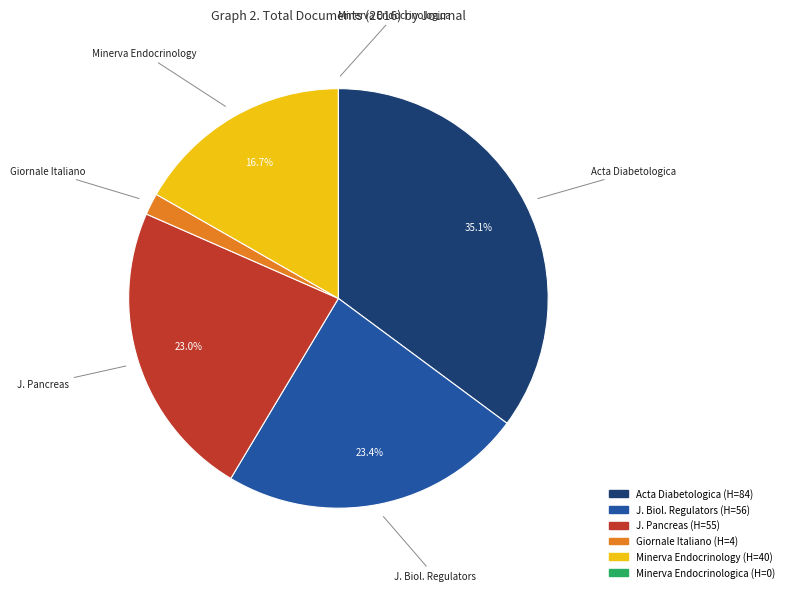

Is there a majority slice in this chart?

No